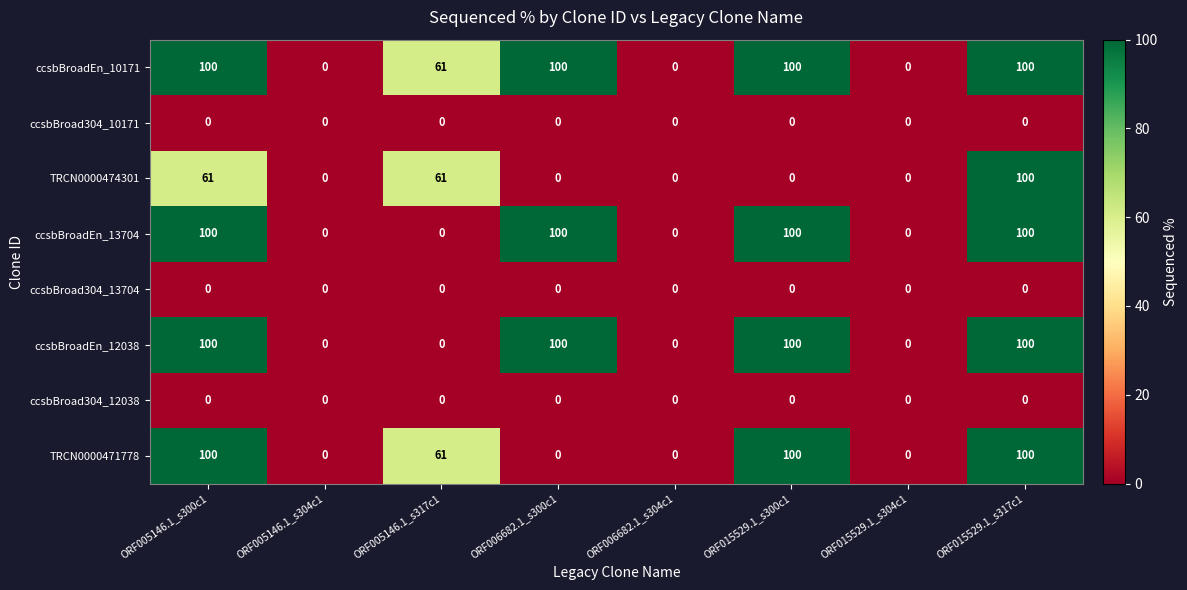

At which label does TRCN0000471778 first exceed 61?

ORF005146.1_s300c1